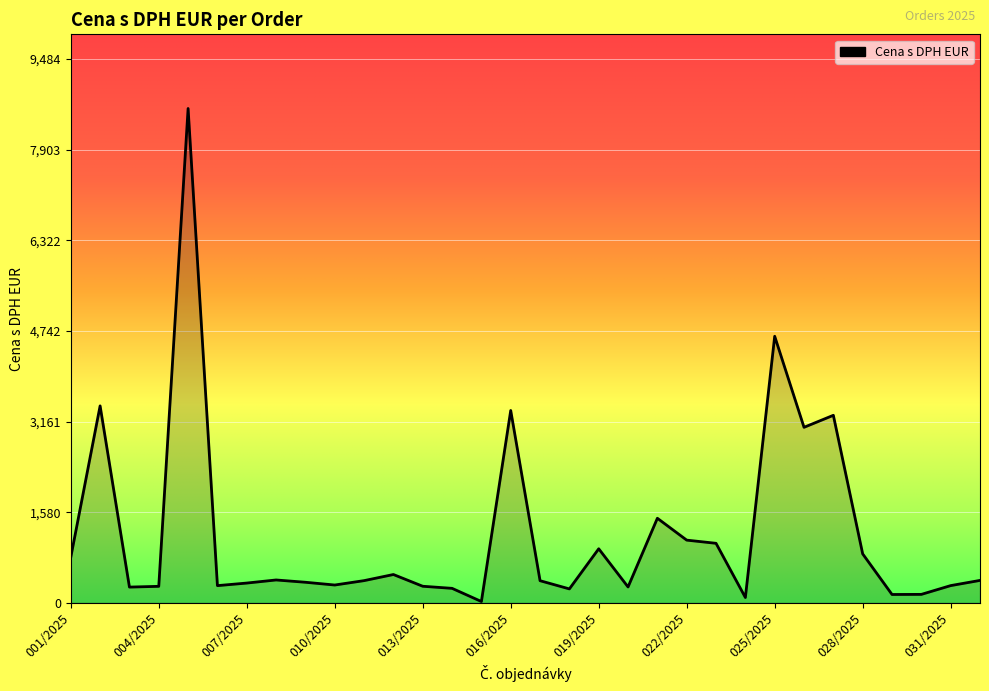

What is the maximum value shown in the chart?

8622.1